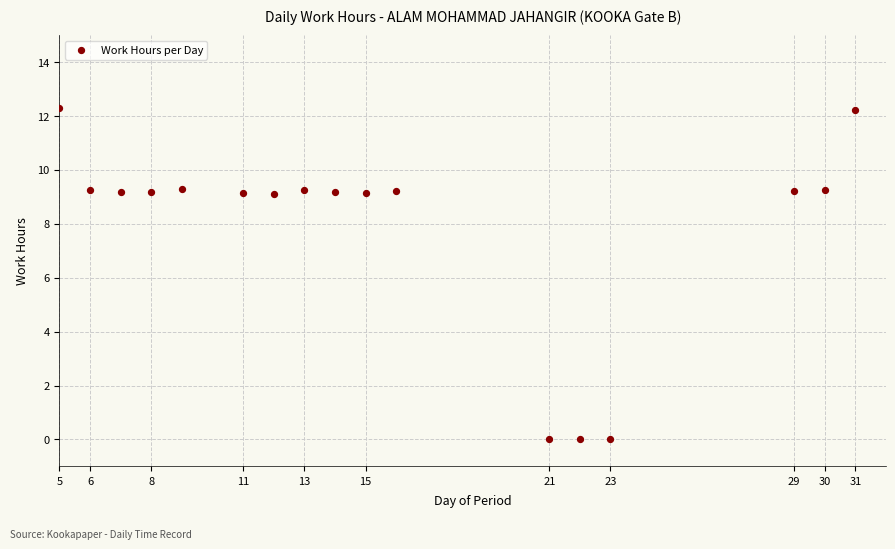

What is the range of Y values (max minus min)?

12.3